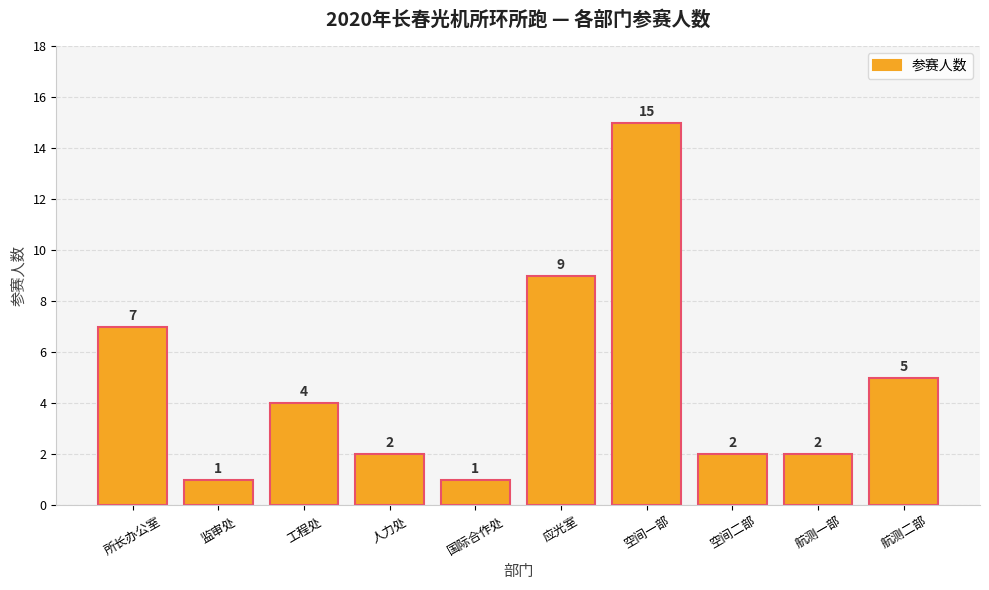

What is the label of the 3rd bar from the right?

空间二部